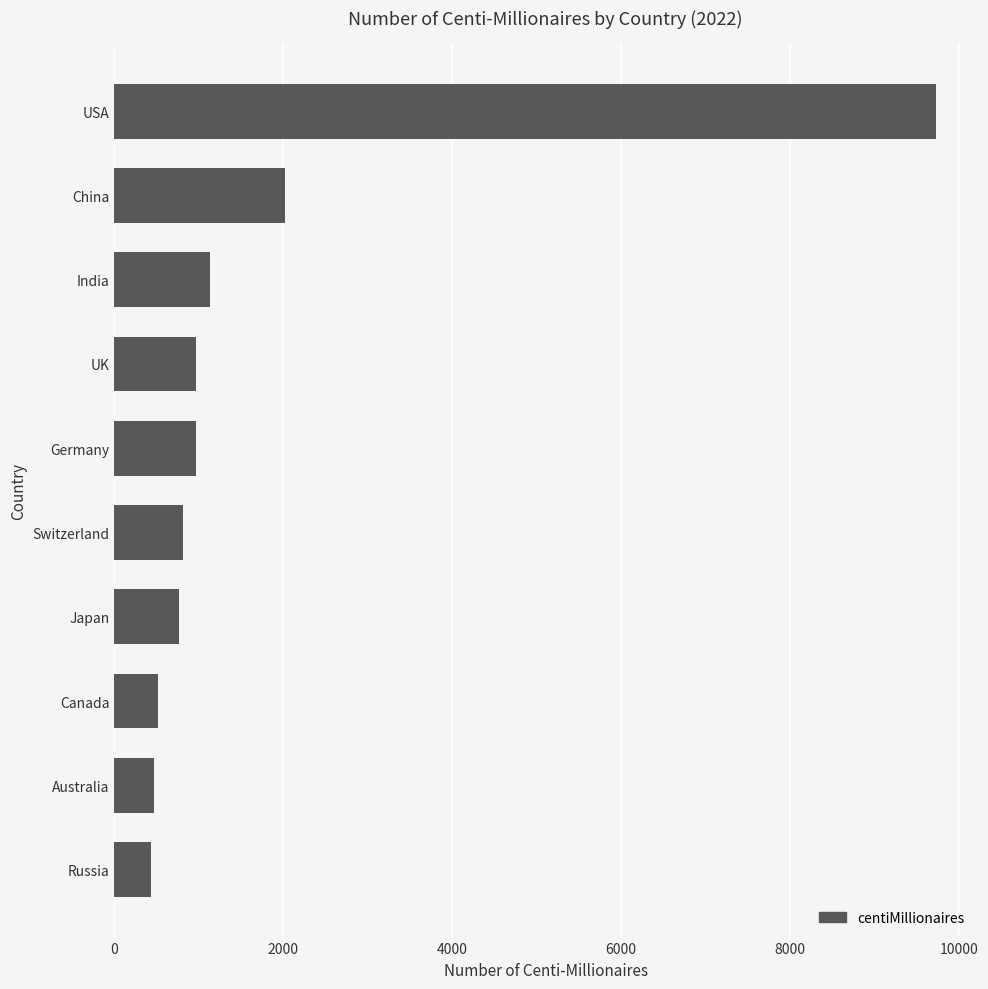

Between Canada and Switzerland, which is larger?

Switzerland